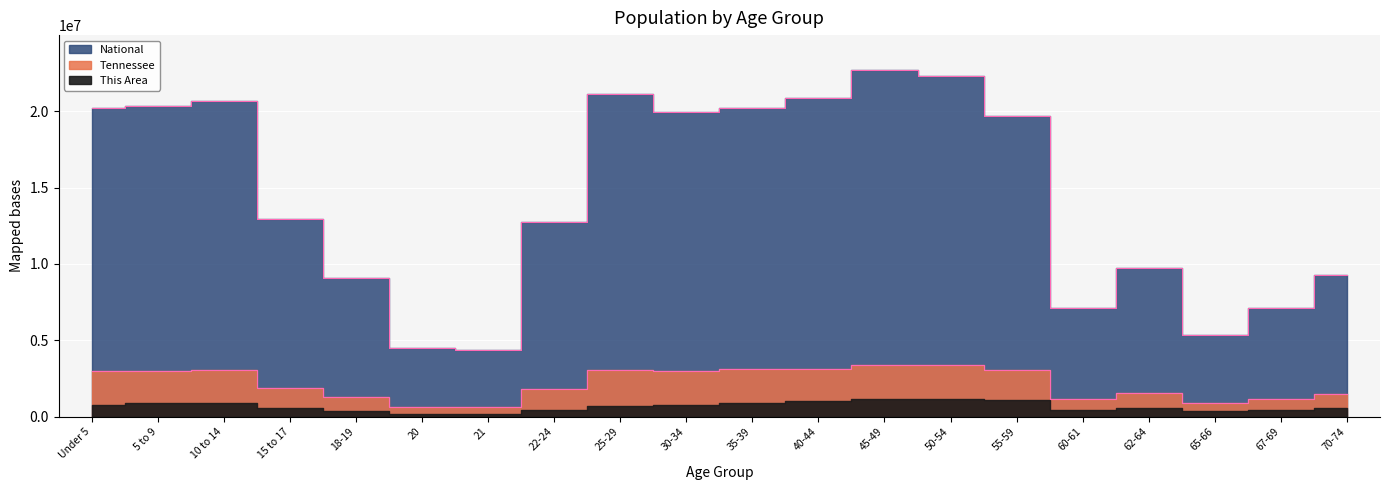

True or false: Tennessee and National cross at least once.

False